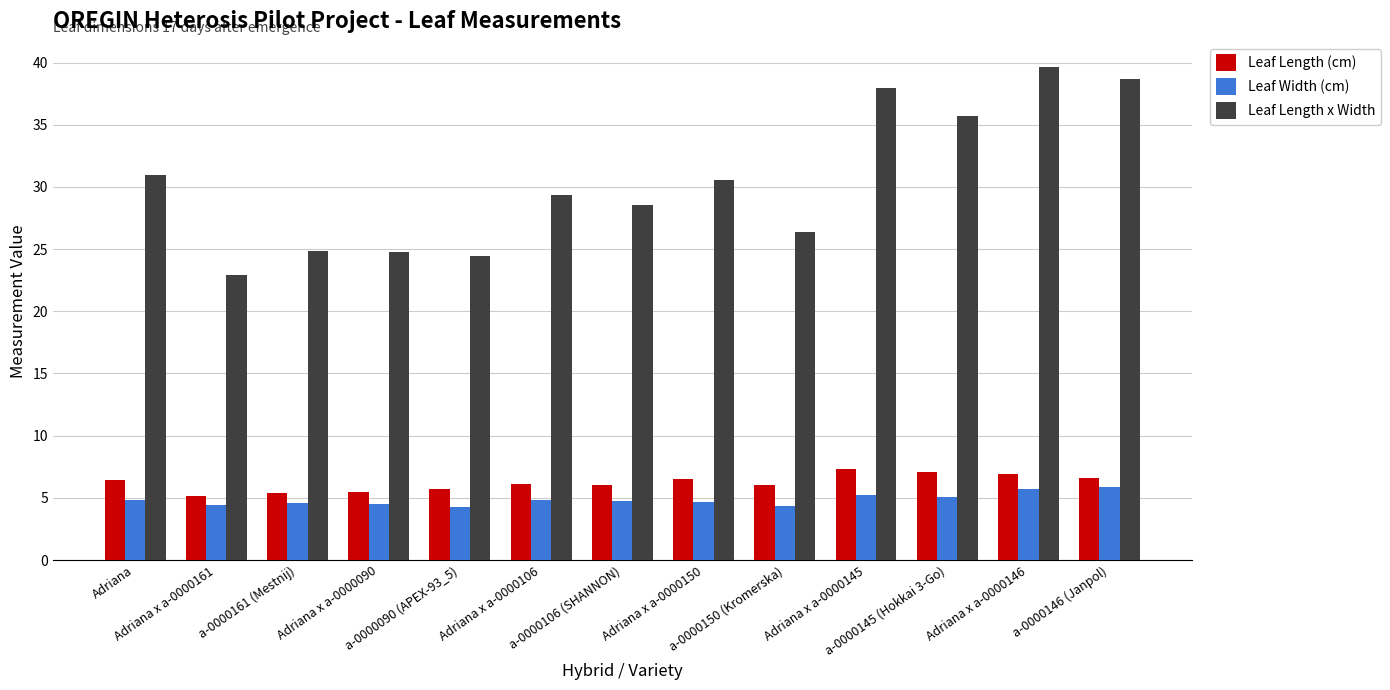

Are the bars horizontal?

No